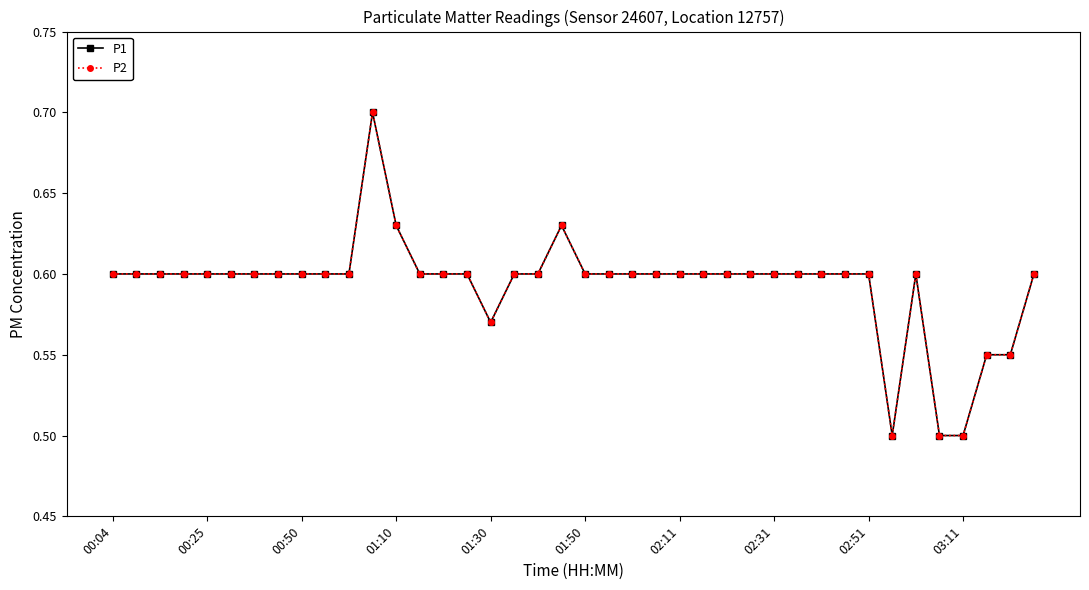

Is this an area chart (filled region under the line)?

No